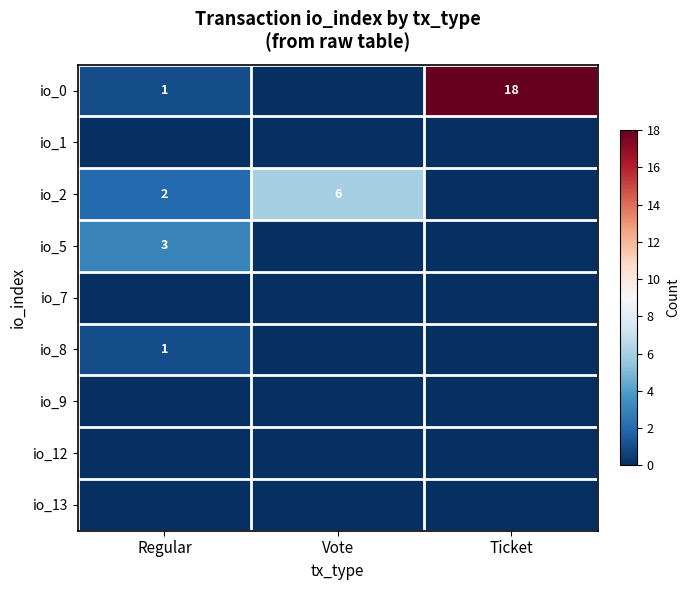

The value of io_2 at Vote is 2. True or false?

False